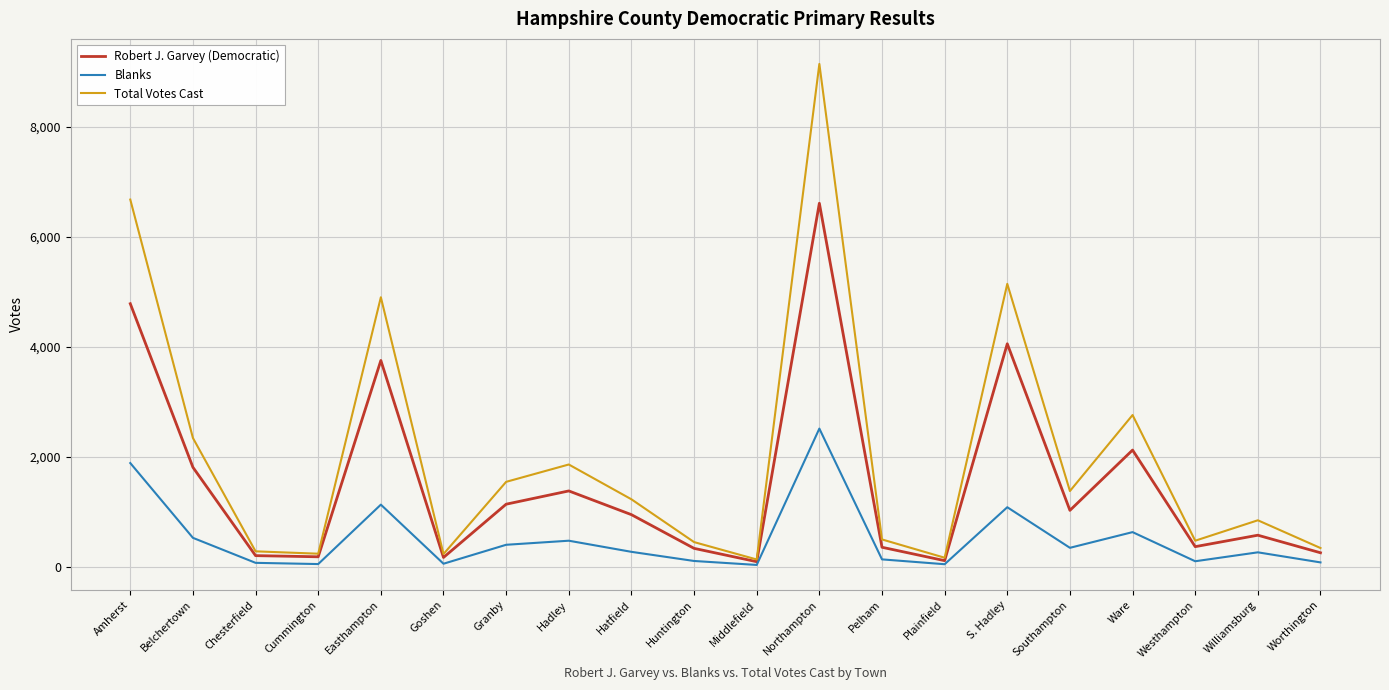

What are all the series names shown in the legend?

Robert J. Garvey (Democratic), Blanks, Total Votes Cast